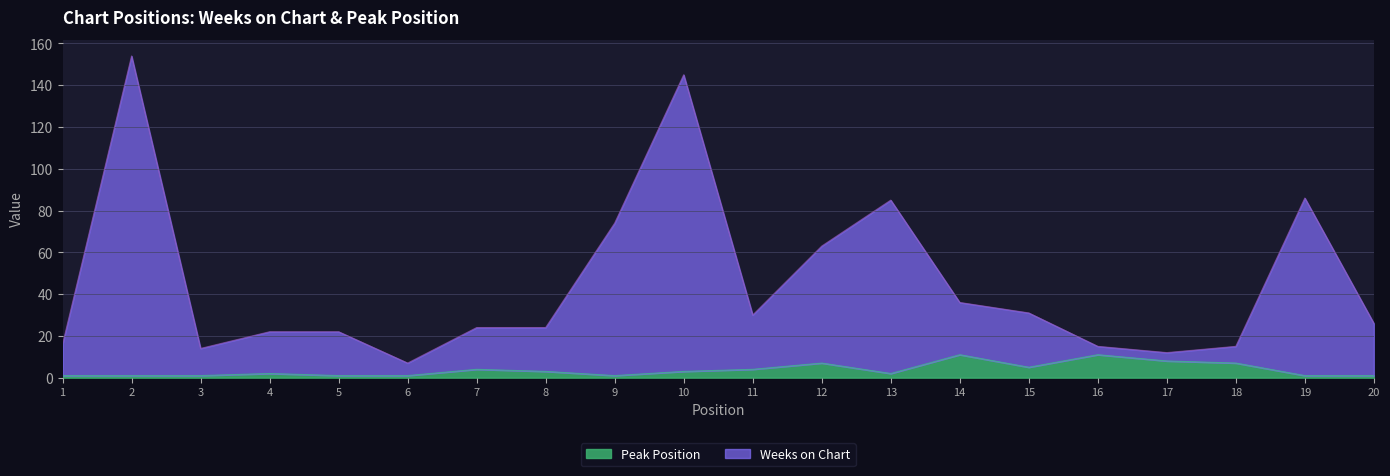

The Weeks on Chart series shows 63 at 12. True or false?

True